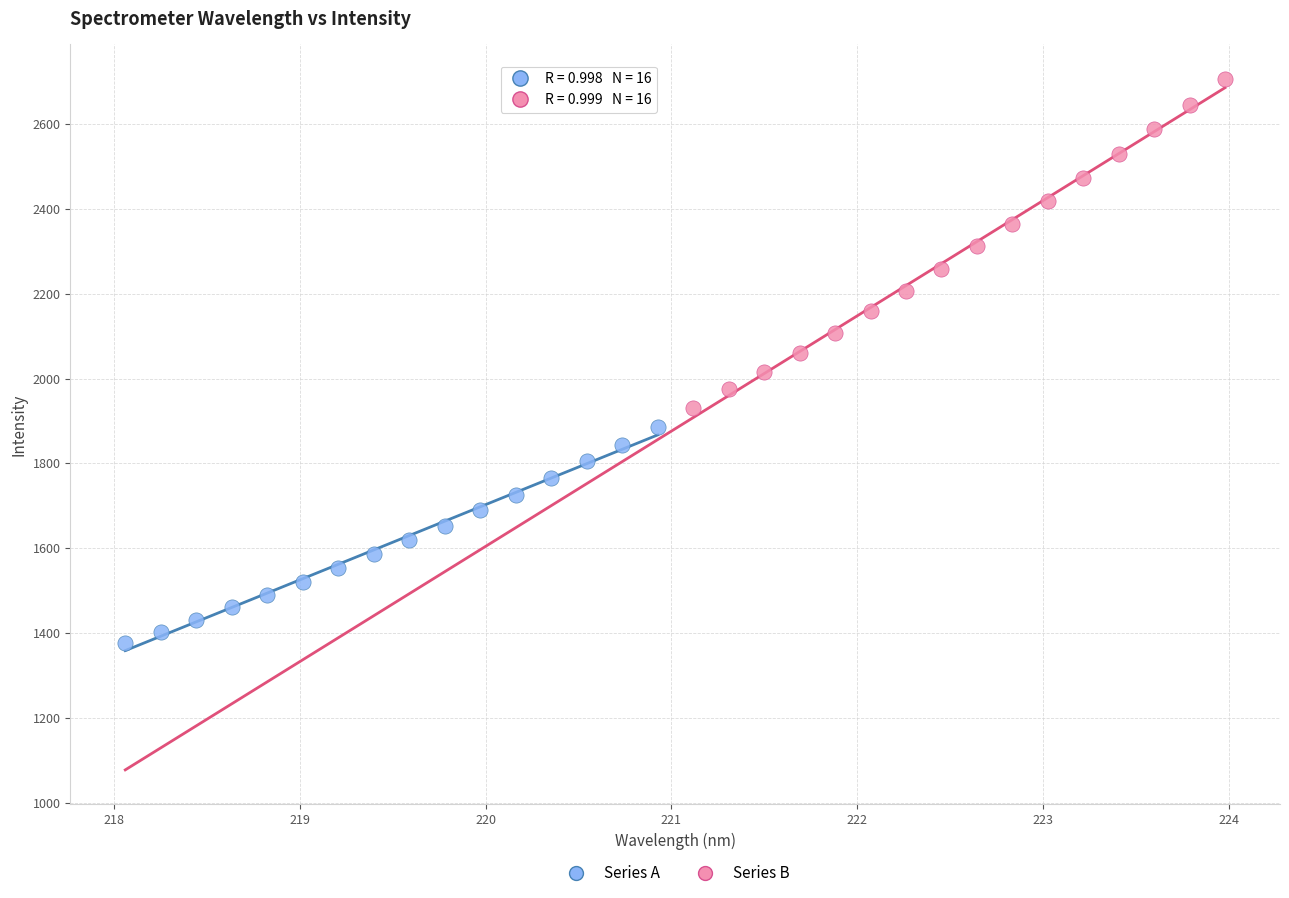

Which series has the largest Y range (max minus min)?

Series B